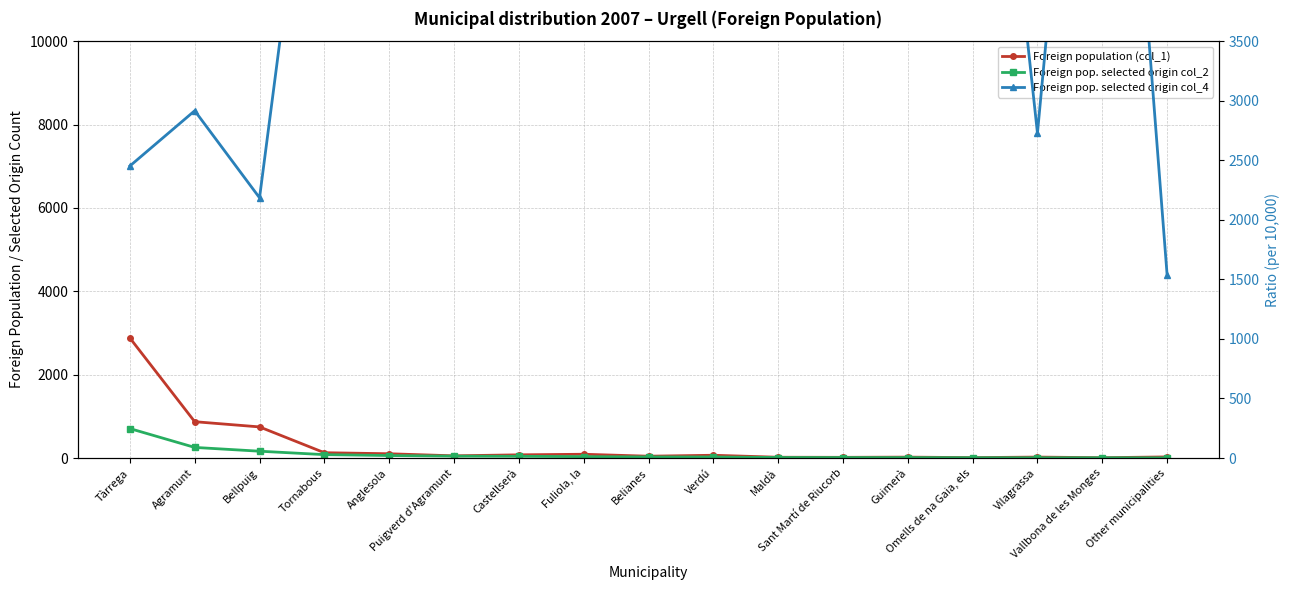

At how many categories does at least one series exceed 116?

17